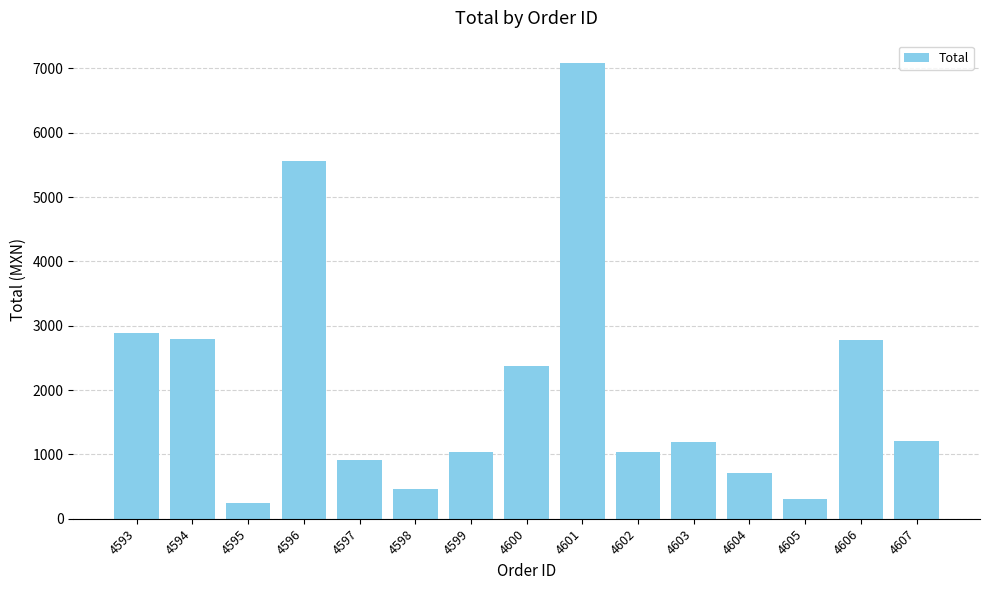

What is the difference between the values at 4595 and 4601?

6833.9